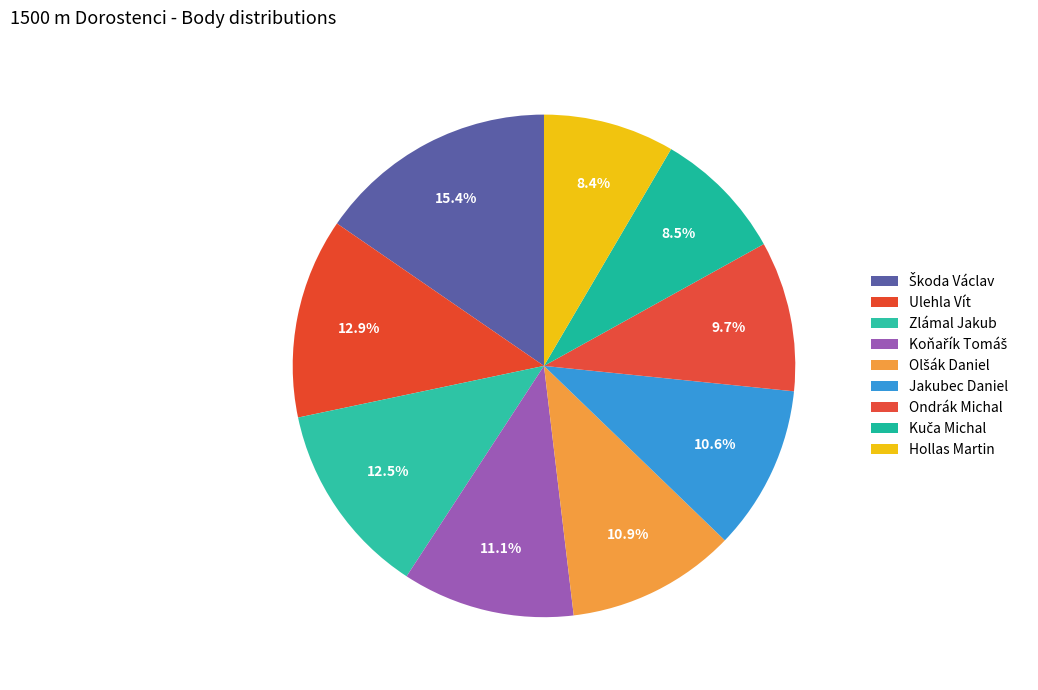

How many segments does this pie chart have?

9